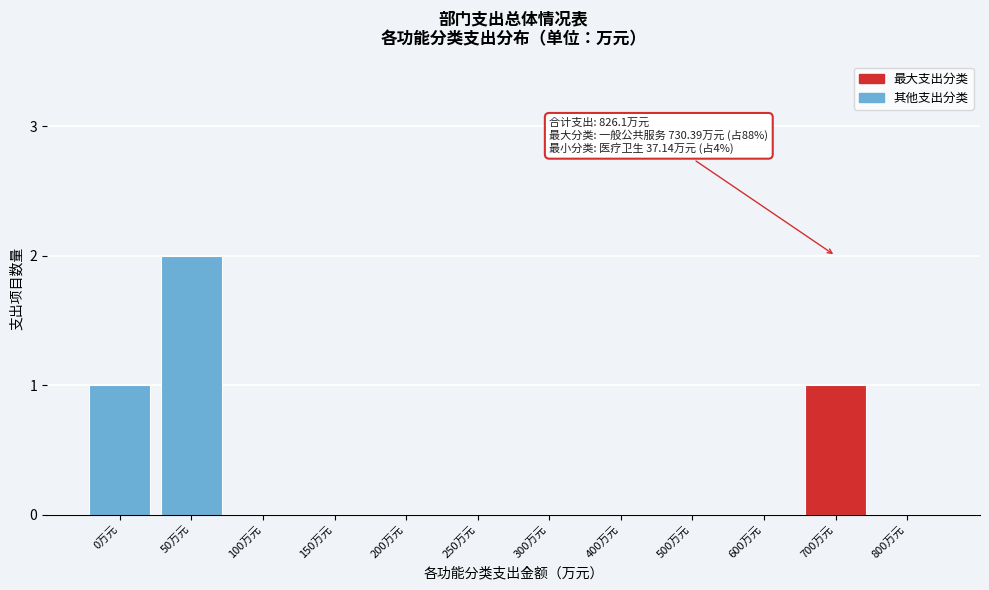

Reading left to right, what are all the values shown in this chart?

0万元=1	50万元=2	100万元=0	150万元=0	200万元=0	250万元=0	300万元=0	400万元=0	500万元=0	600万元=0	700万元=1	800万元=0